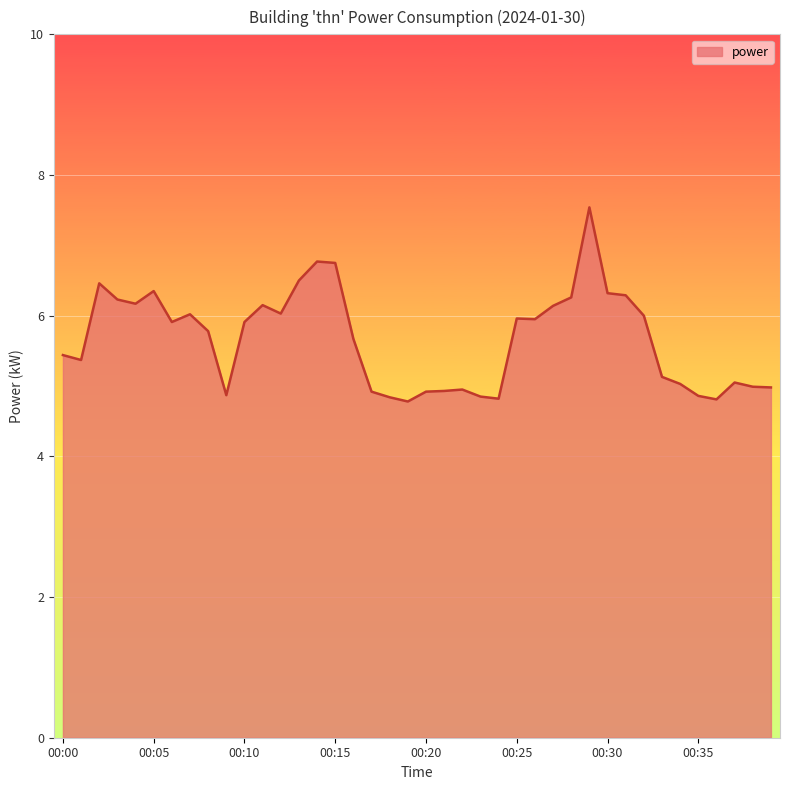

What is the greatest value displayed?

7.5